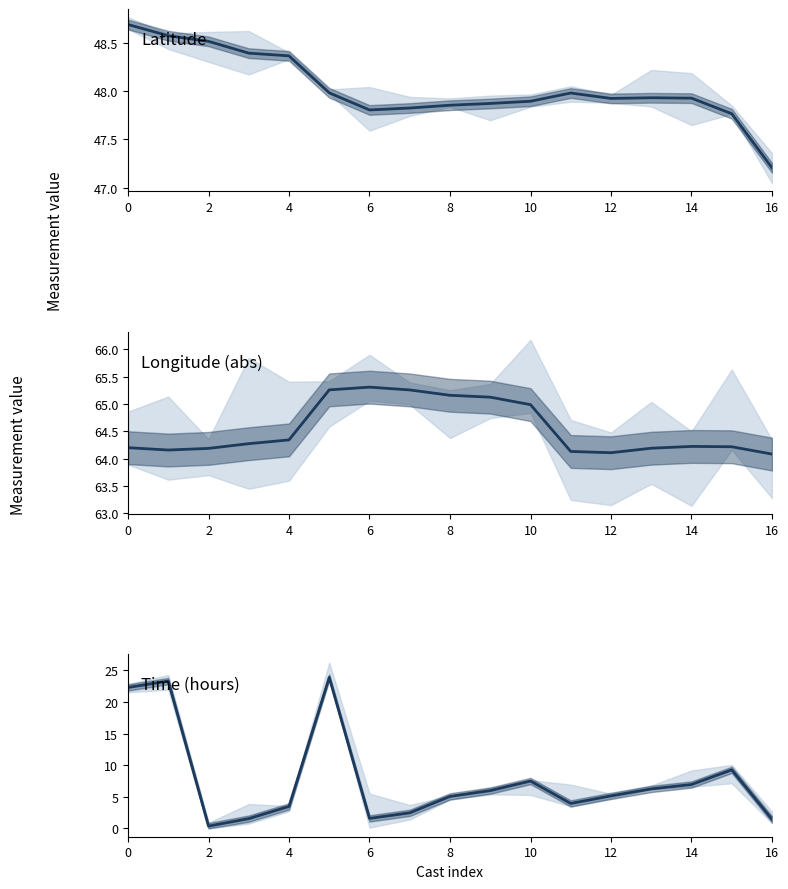

What is the difference between the maximum and minimum values in the Latitude series?

1.5